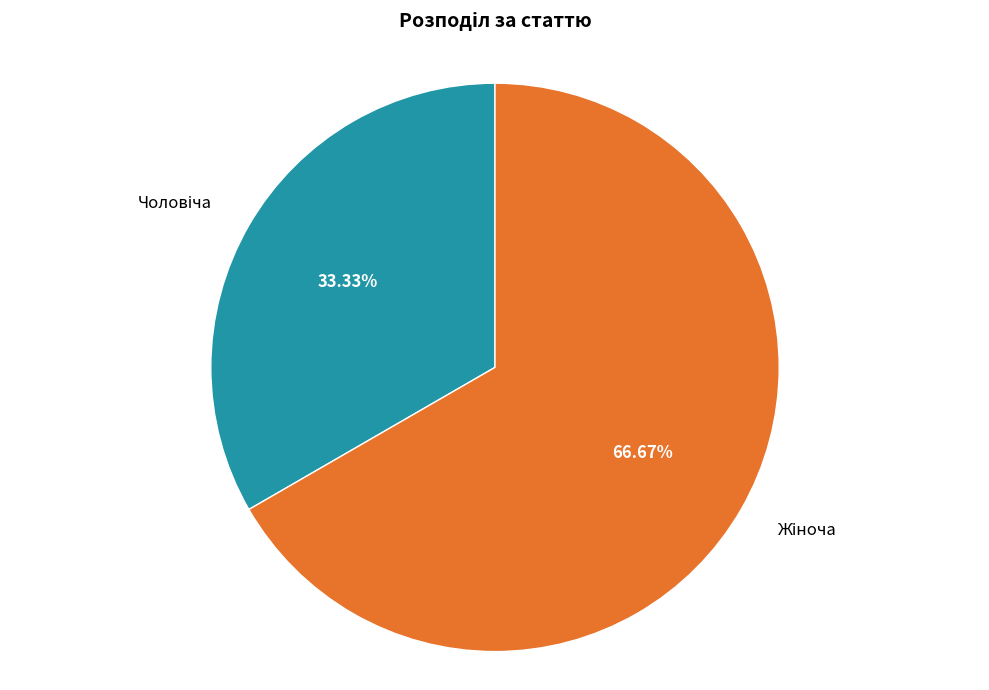

Is there any slice that represents more than half of the pie?

Yes